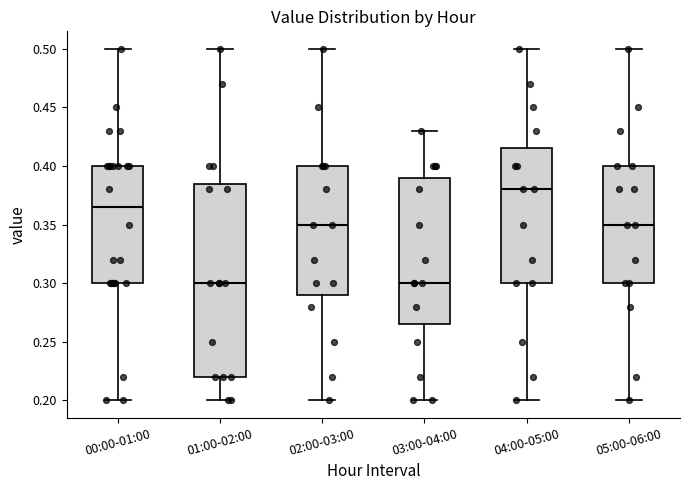

Where is the upper edge of the box for 01:00-02:00 on the y-axis? The values are not printed on the chart, so give them approximately, as read against the axis.

0.385